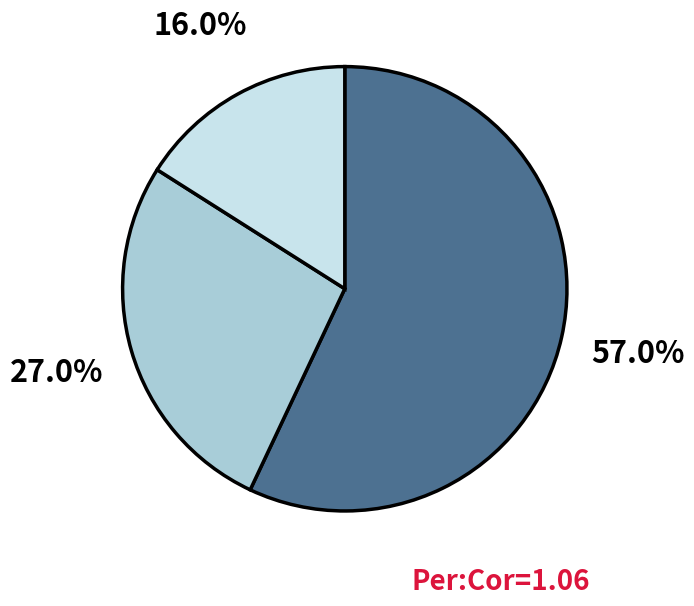

Does any single category account for the majority?

Yes